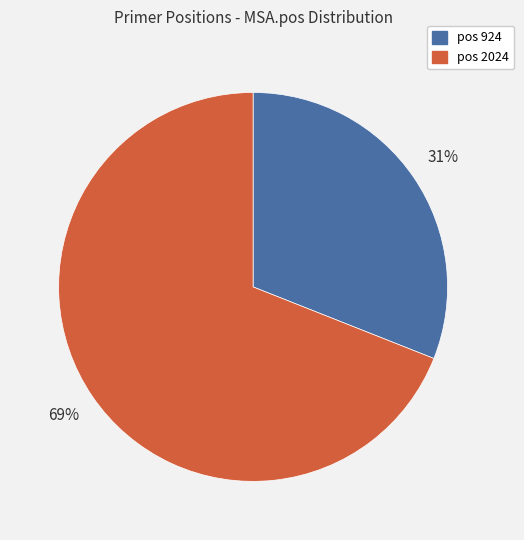

The pos 2024 slice represents 59% of the pie. True or false?

False